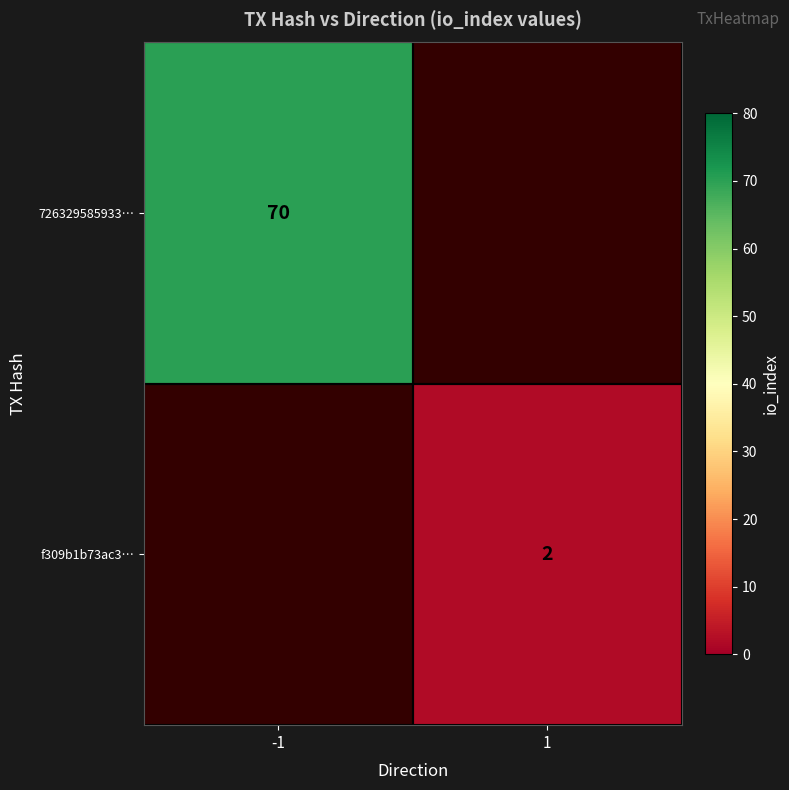

Is the value of f309b1b73ac3… at 1 greater than the value of 726329585933… at -1?

No